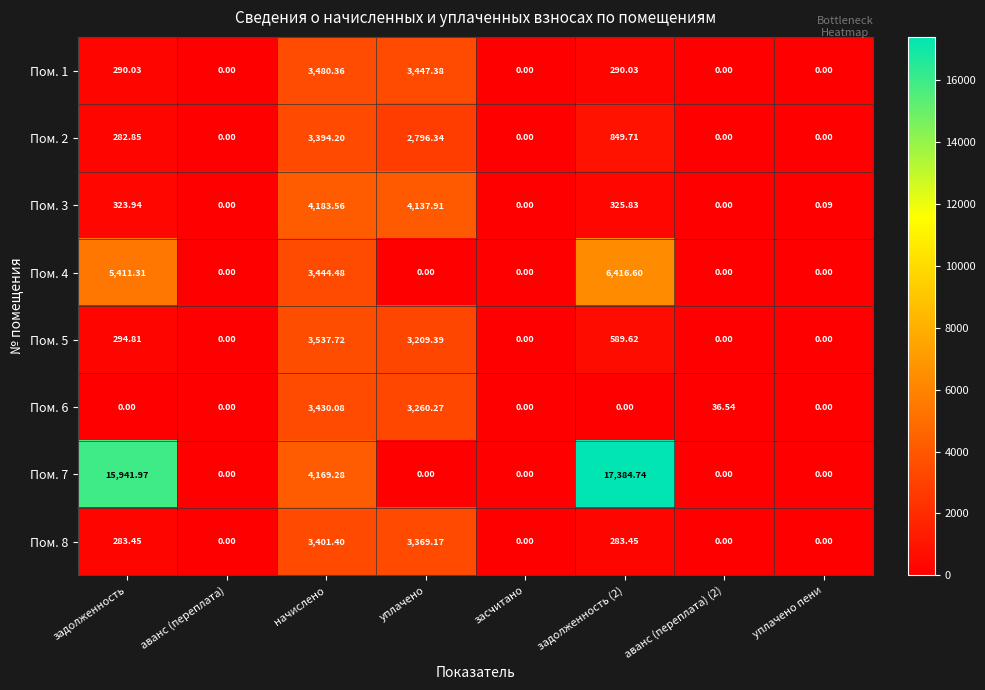

Is the value of Пом. 5 at начислено greater than the value of Пом. 7 at начислено?

No